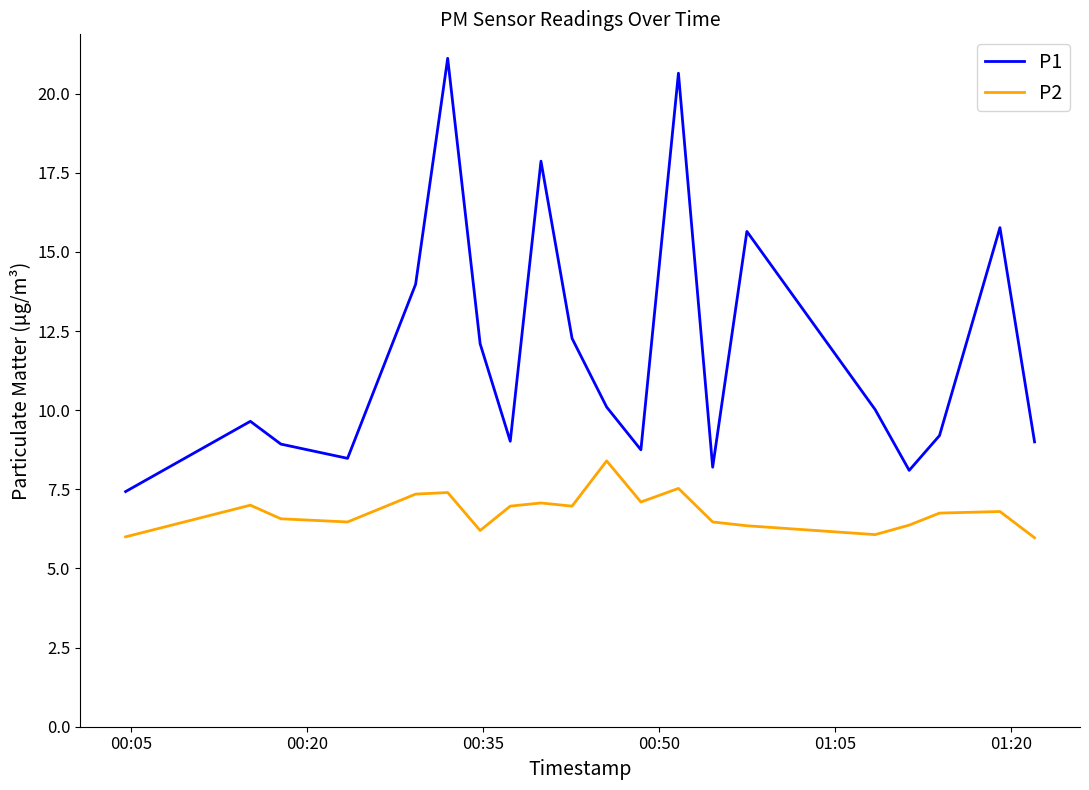

Which series has the largest range (max minus min)?

P1